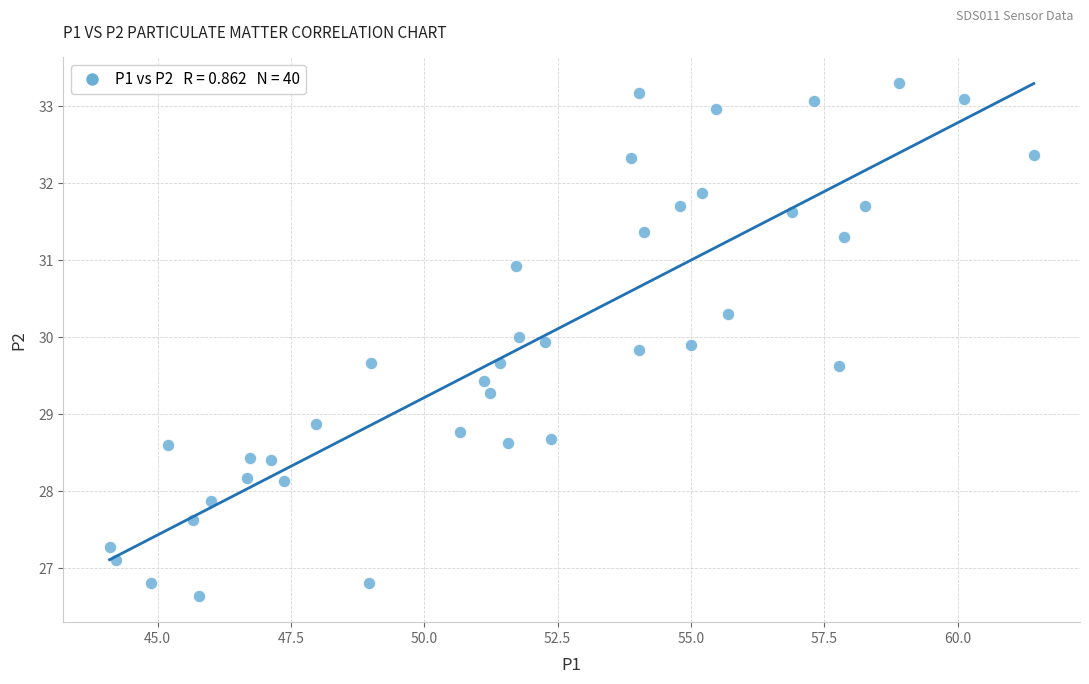

What is the range of Y values (max minus min)?

6.7